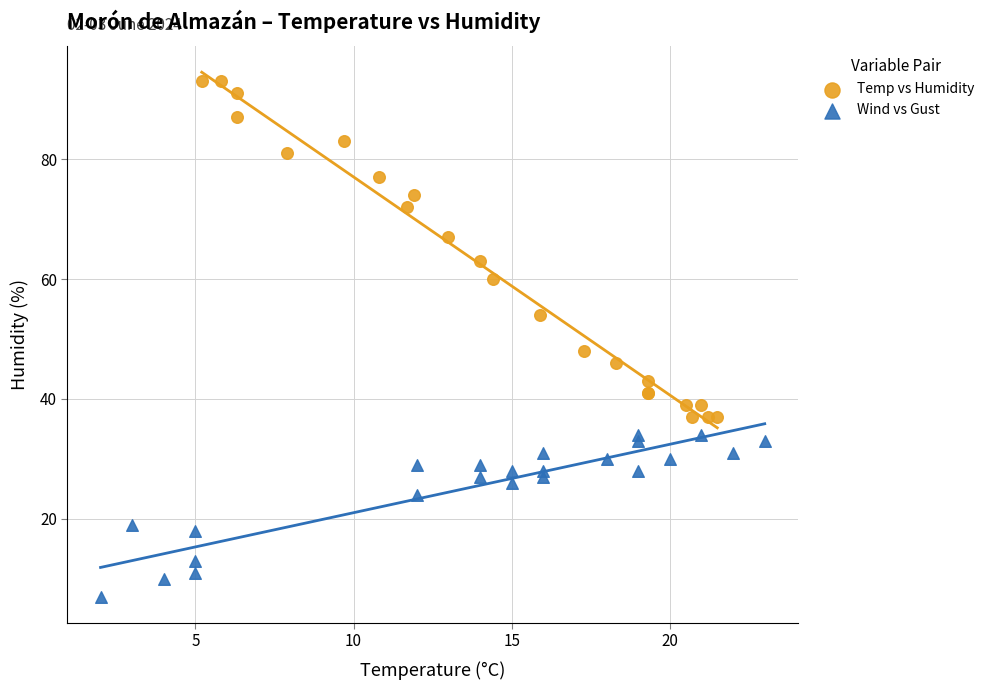

Which series has the widest spread of Y values?

Temp vs Humidity